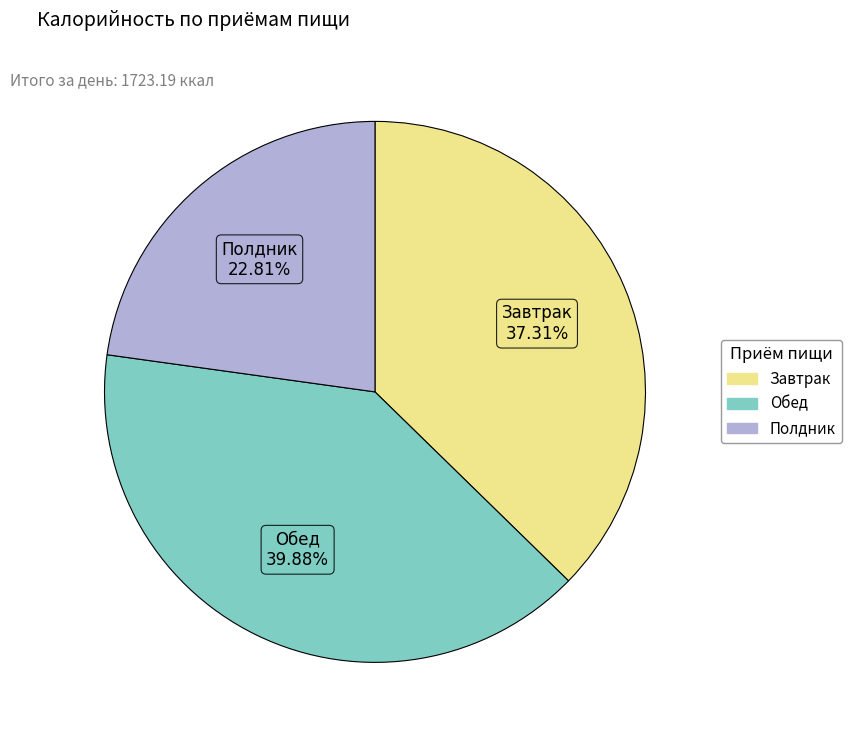

What percentage is the Завтрак slice, to the nearest percent?

37%